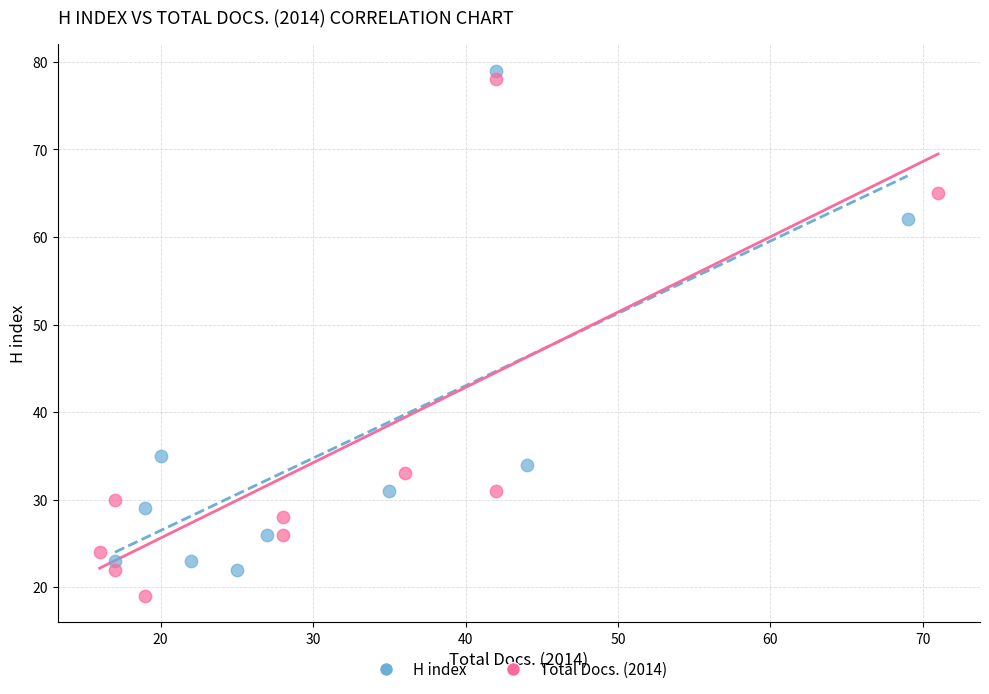

Which series reaches the minimum Y coordinate?

Total Docs. (2014)